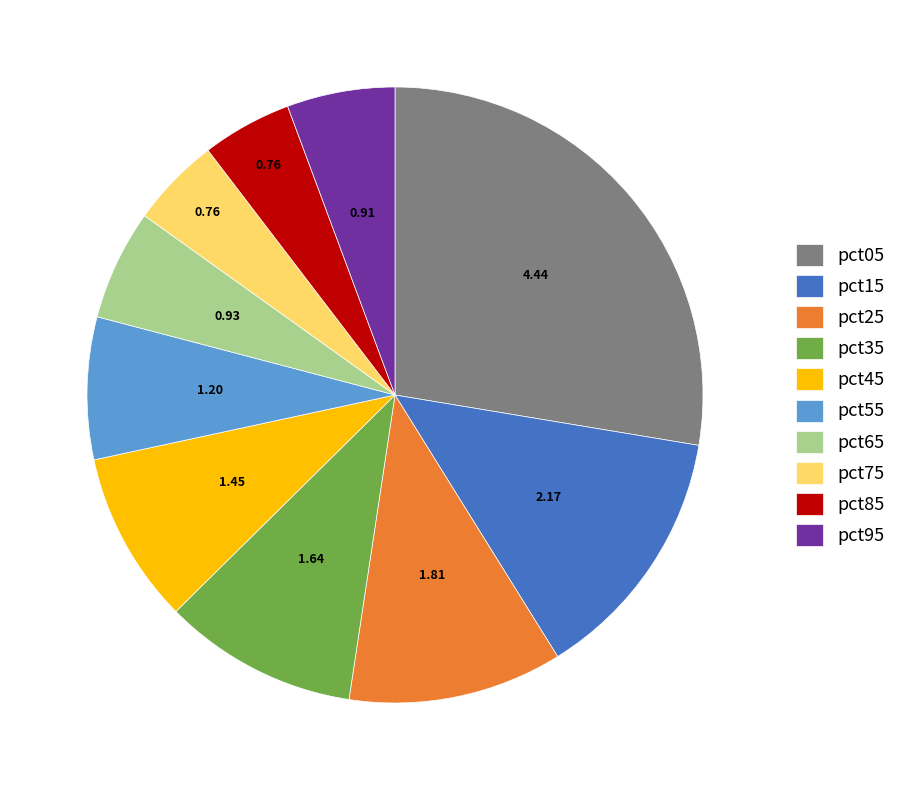

Combined, do pct15 and pct65 account for over 50%?

No